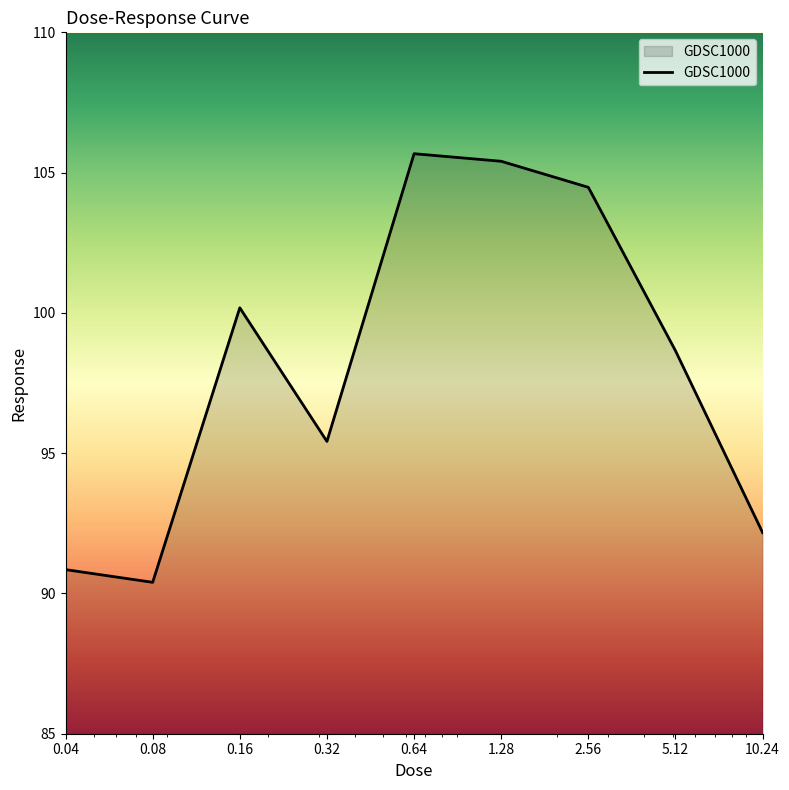

Reading left to right, what are all the values shown in this chart?

90.8	90.4	100.2	95.4	105.7	105.4	104.5	98.6	92.2